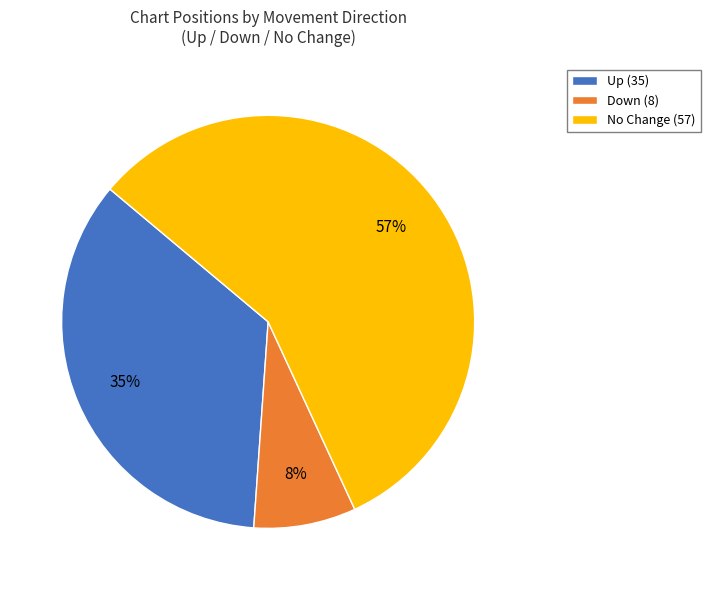

Rank the categories by value from highest to lowest.

No Change (57), Up (35), Down (8)